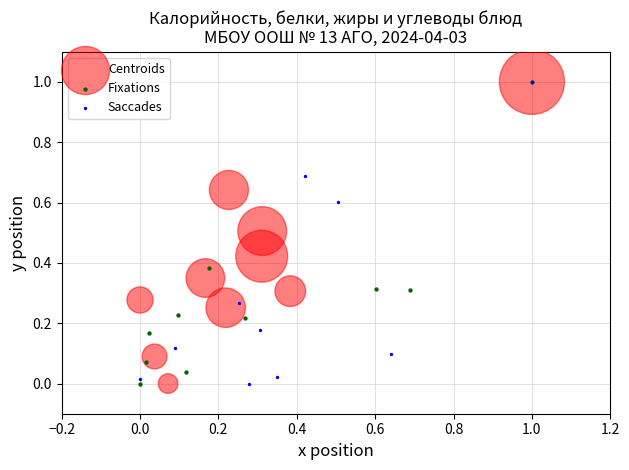

What are all the series names shown in the legend?

Centroids, Fixations, Saccades